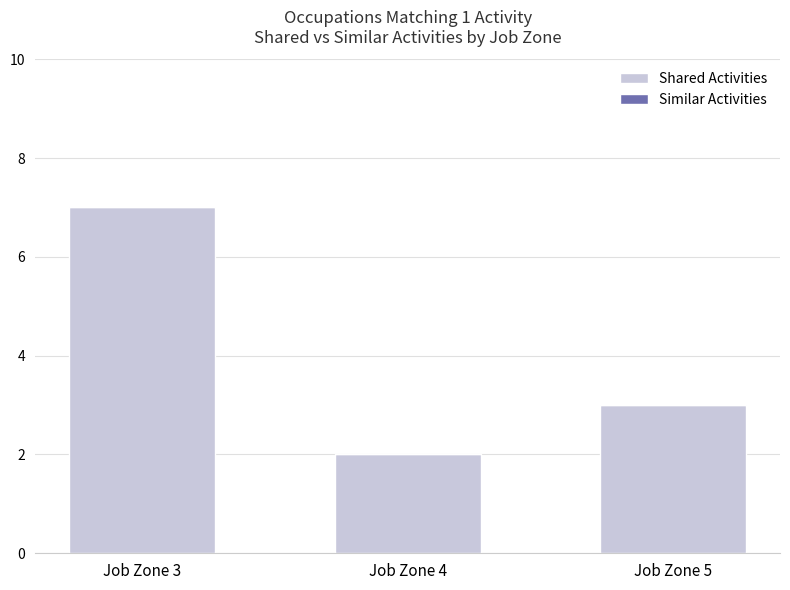

What is the value of the 1st bar from the left?

7